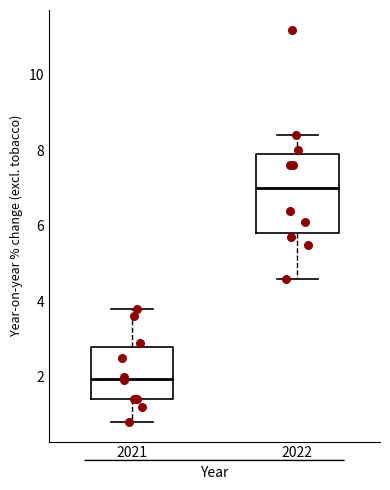

Which box is the tallest, from its lower edge to its upper edge?

2022